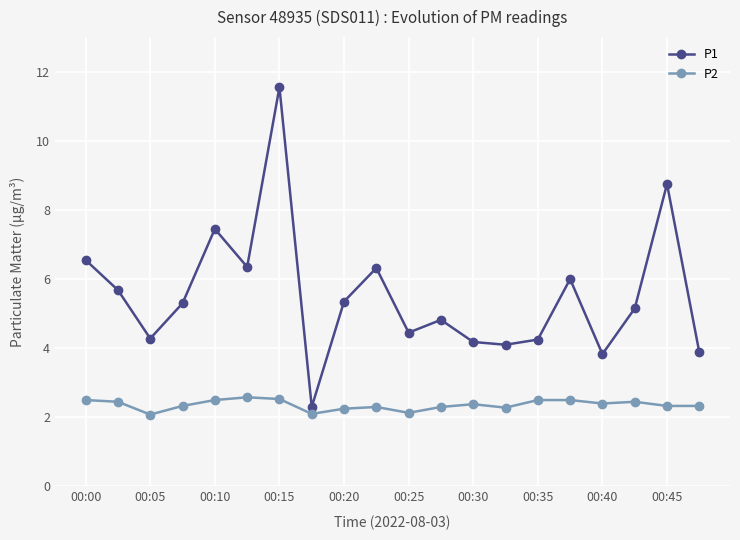

Rank the series by their maximum value, from lowest to highest.

P2, P1